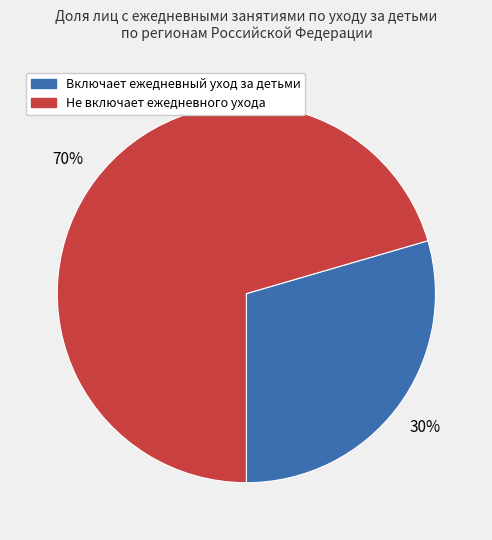

Is there any slice that represents more than half of the pie?

Yes